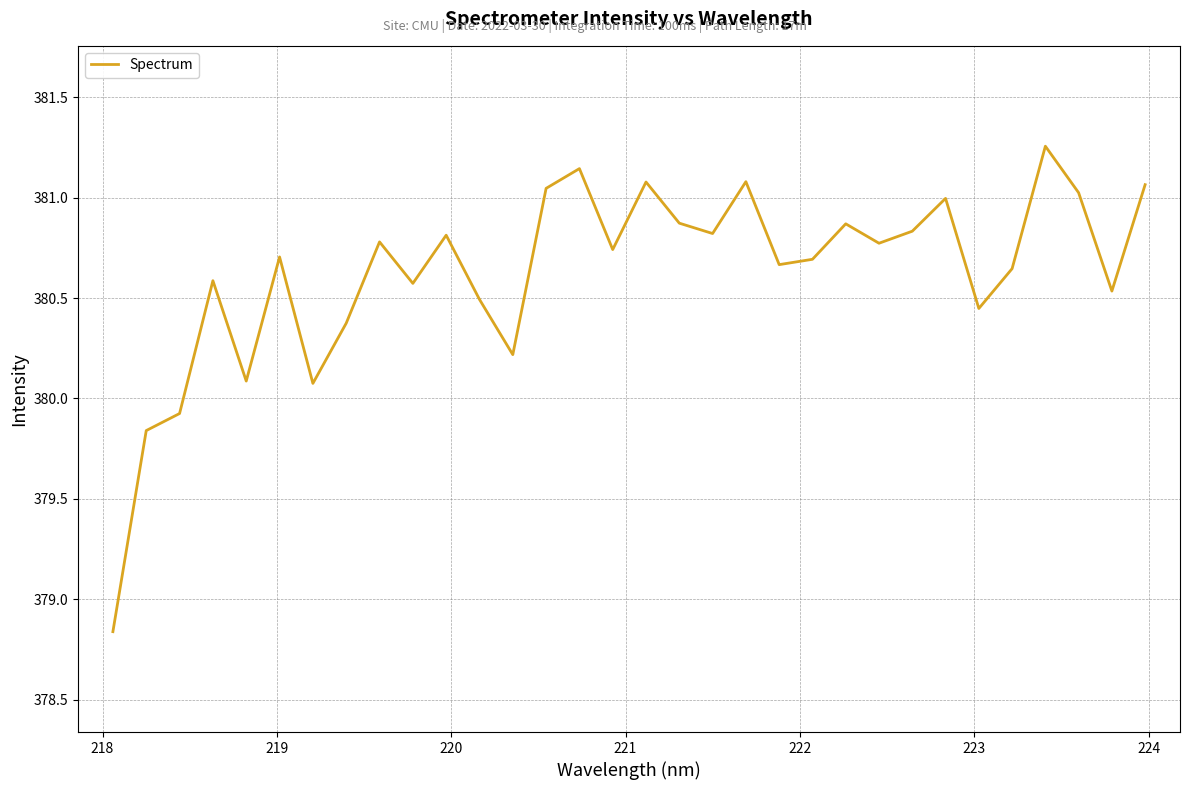

What is the difference between the maximum and minimum values?

2.4